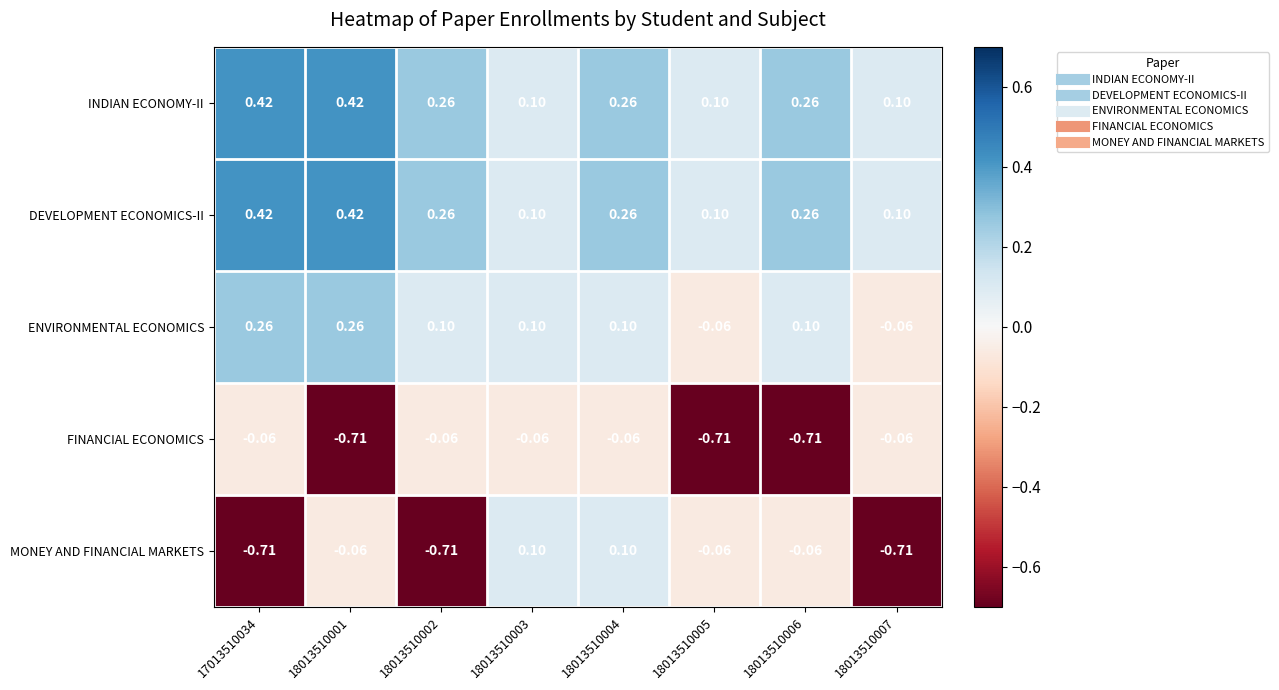

How many data points in MONEY AND FINANCIAL MARKETS are above 0?

2